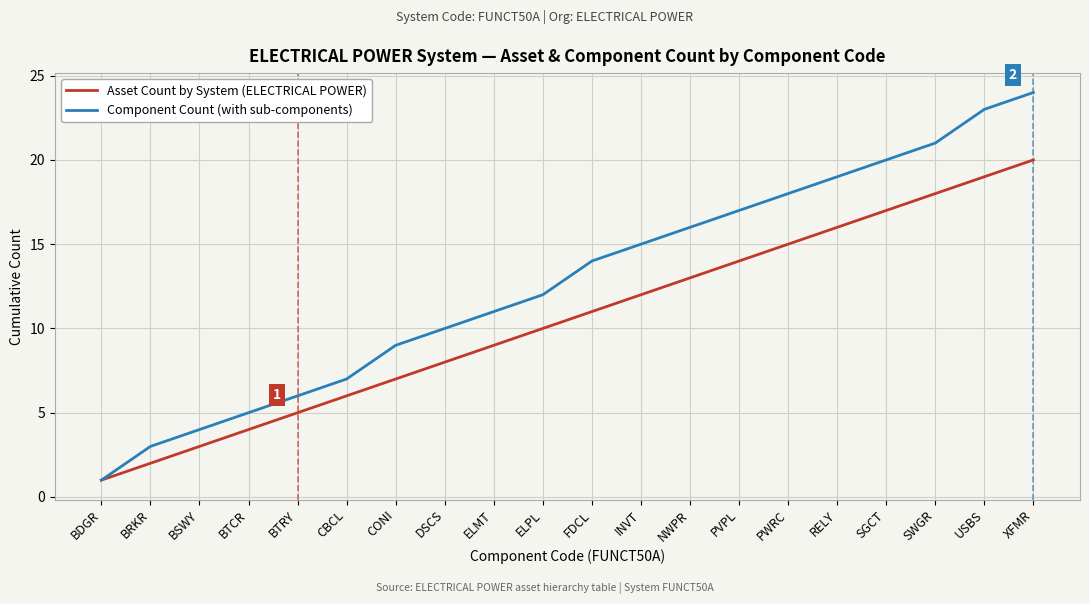

List the series in order of their overall mean, highest first.

Component Count (with sub-components), Asset Count by System (ELECTRICAL POWER)